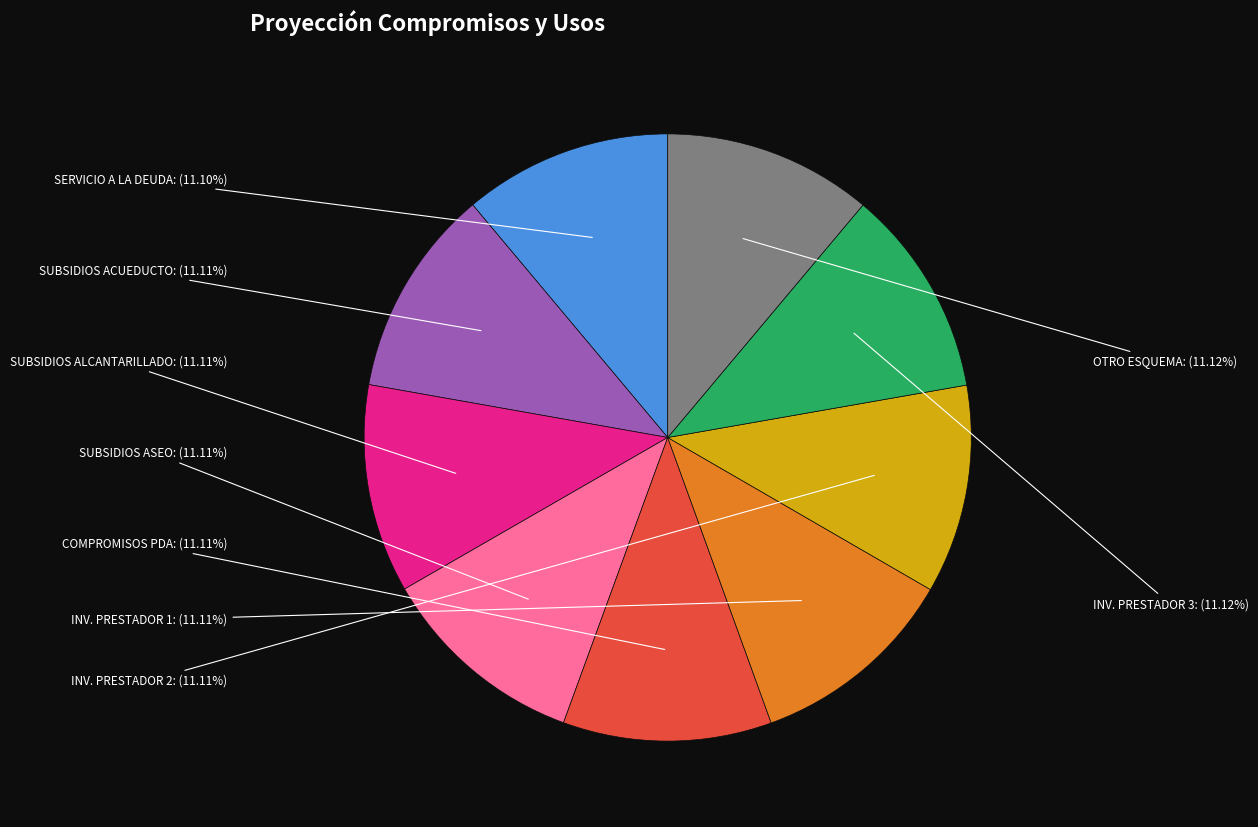

Is there a majority slice in this chart?

No